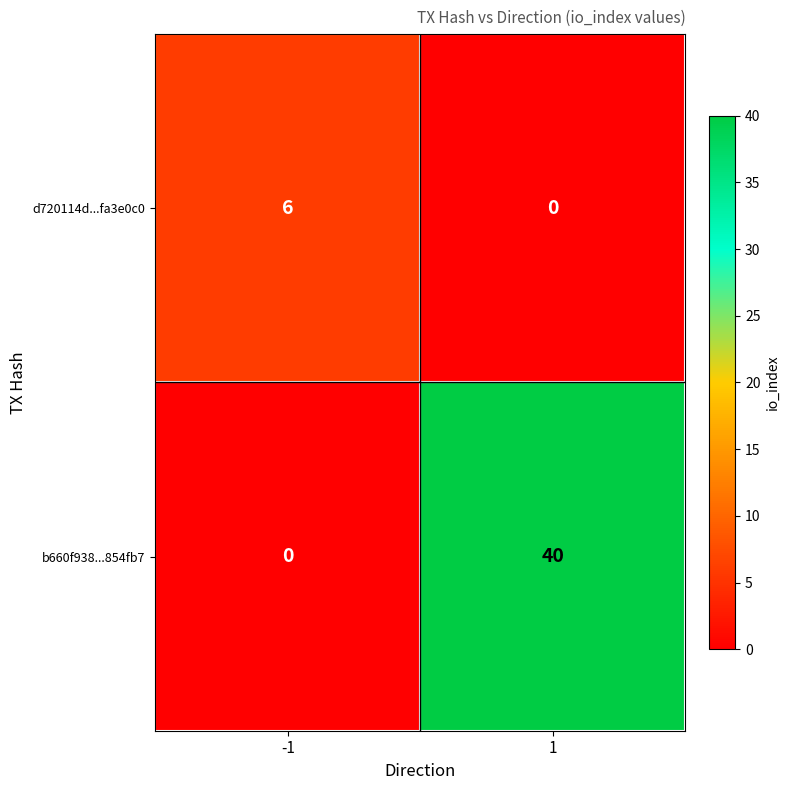

What is the sum of all b660f938...854fb7 values?

40